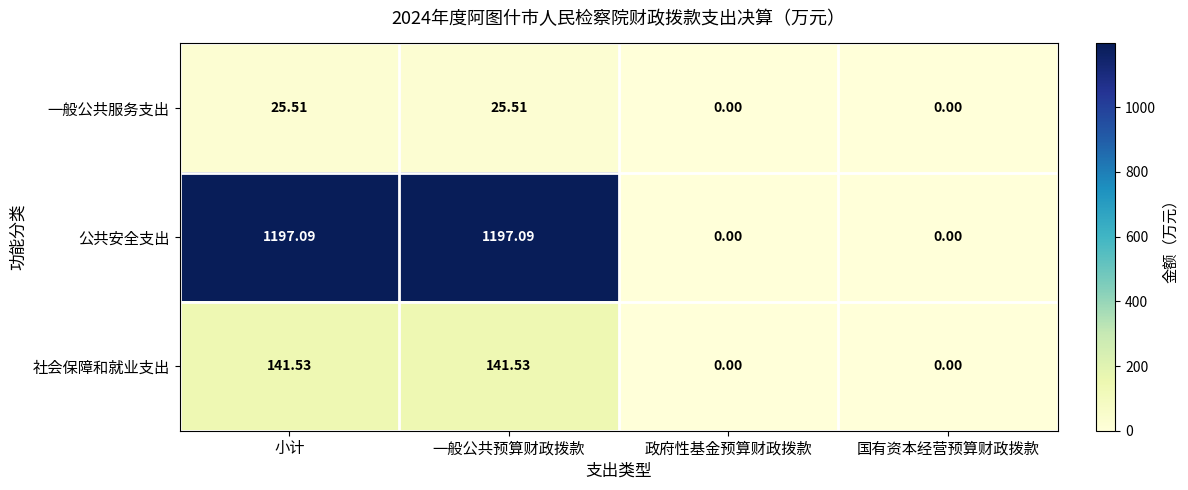

Between 小计 and 国有资本经营预算财政拨款, which series saw the biggest shift?

公共安全支出